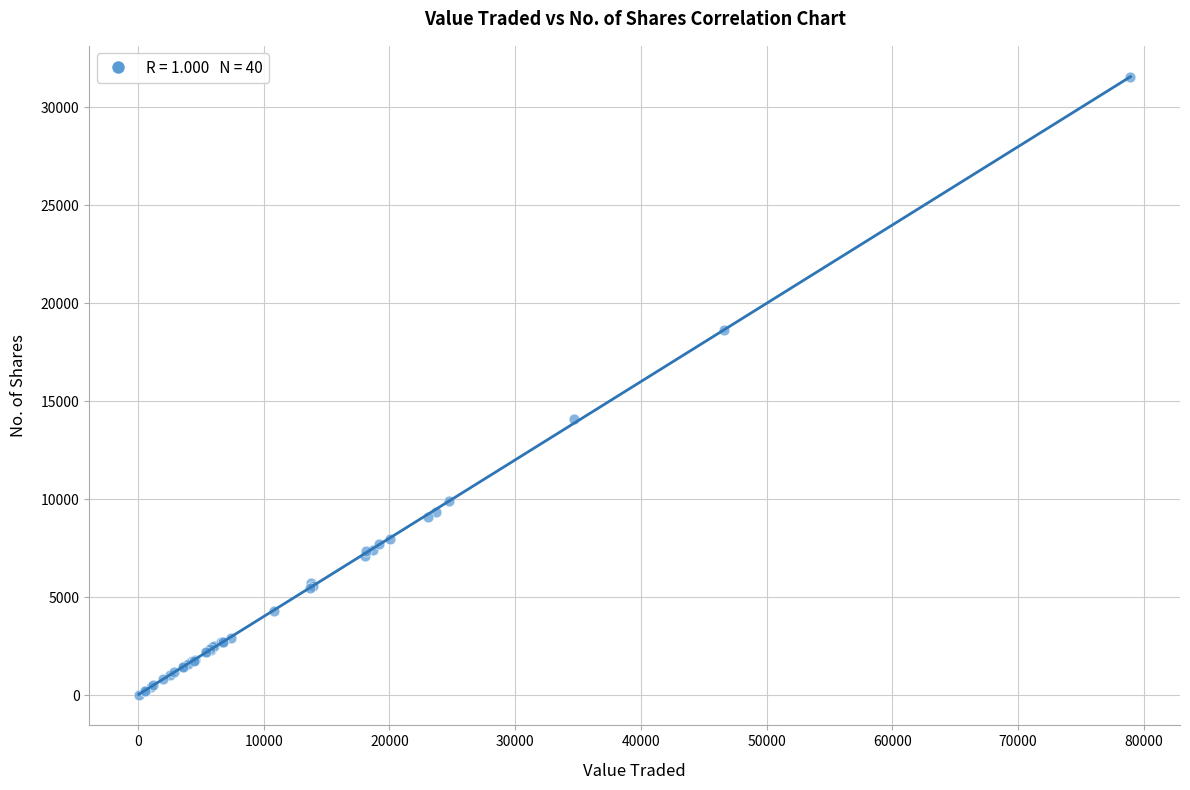

What Y value in the scatter plot is closest to 15790?

14101